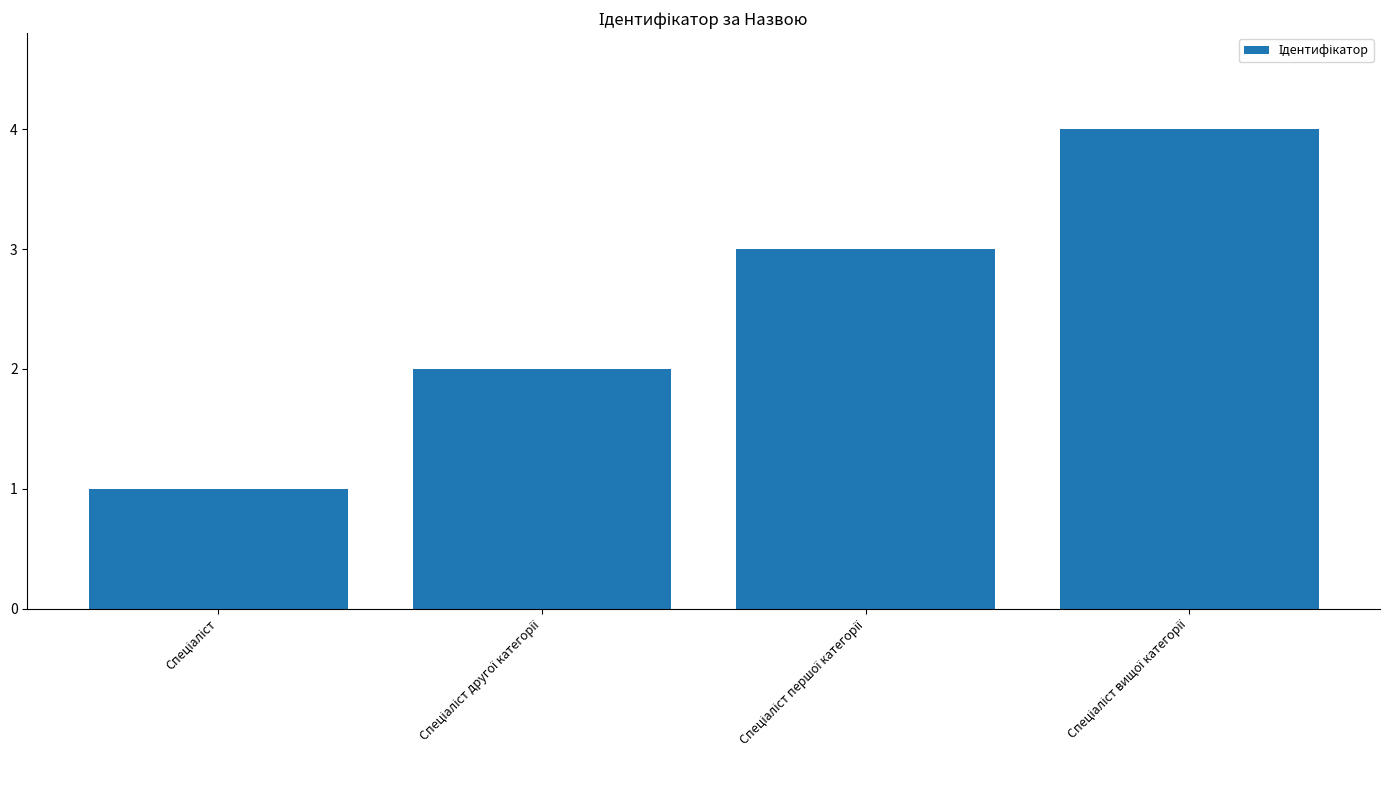

What is the sum of all values?

10